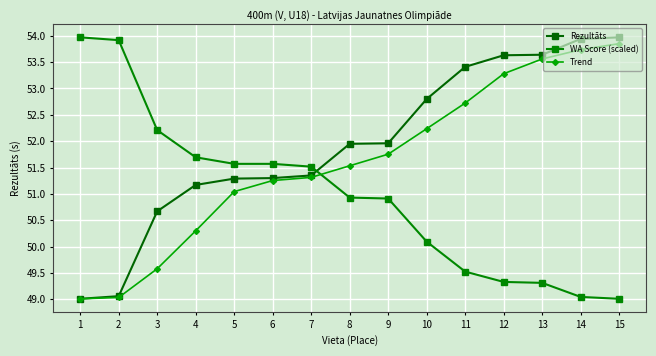

Rank the categories by Trend value from lowest to highest.

1, 2, 3, 4, 5, 6, 7, 8, 9, 10, 11, 12, 13, 14, 15